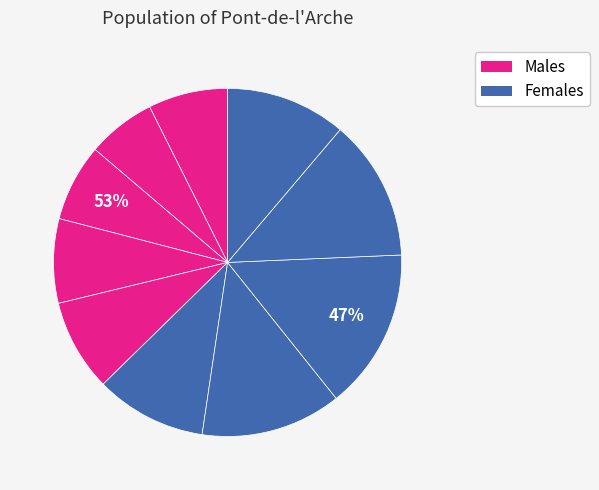

The pct45 slice represents 1% of the pie. True or false?

False